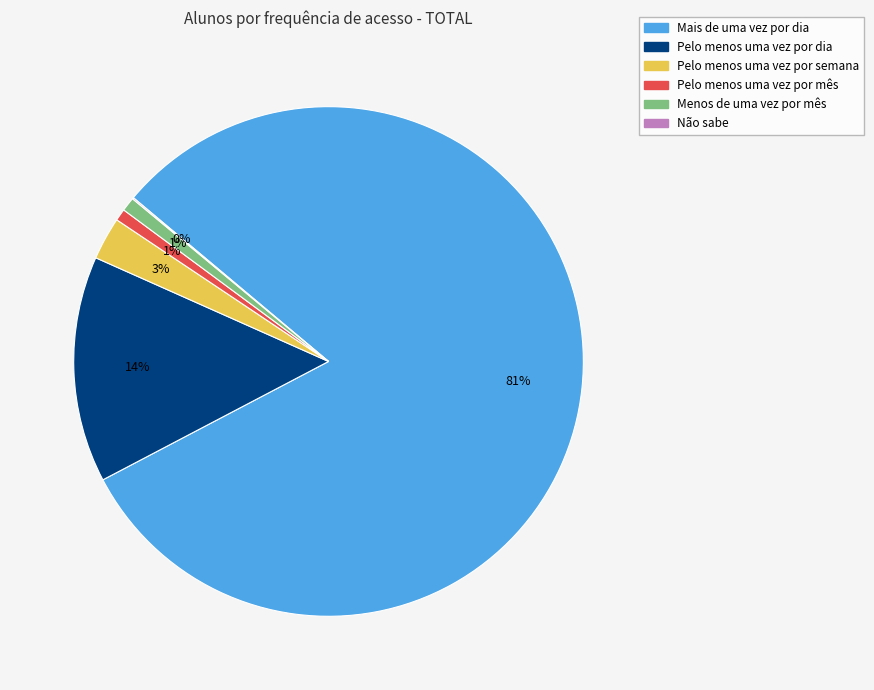

True or false: Menos de uma vez por mês accounts for 10% of the total.

False